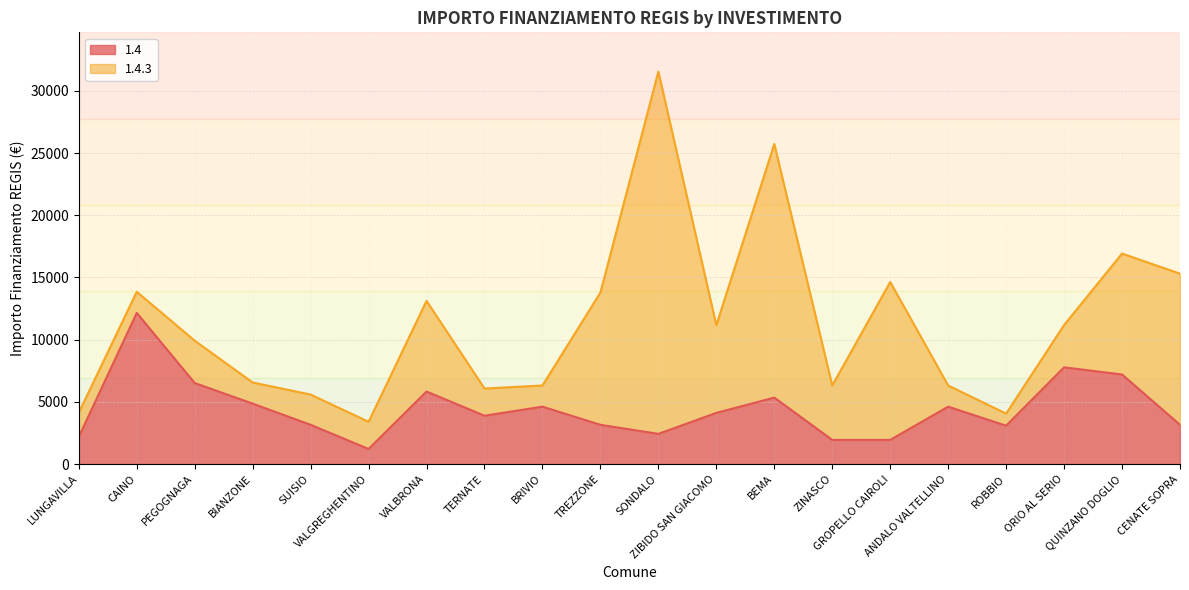

What is the label of the 18th point from the right?

PEGOGNAGA